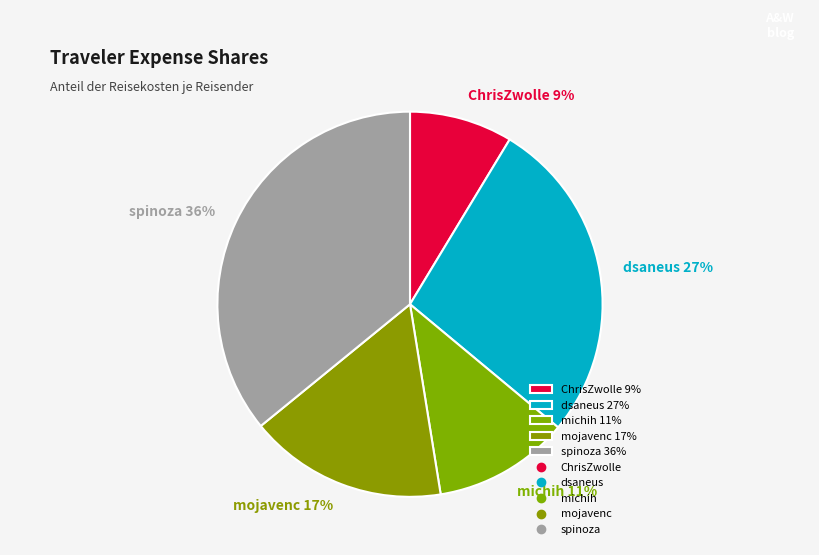

Do mojavenc 17% and michih 11% together represent more than half of the pie?

No